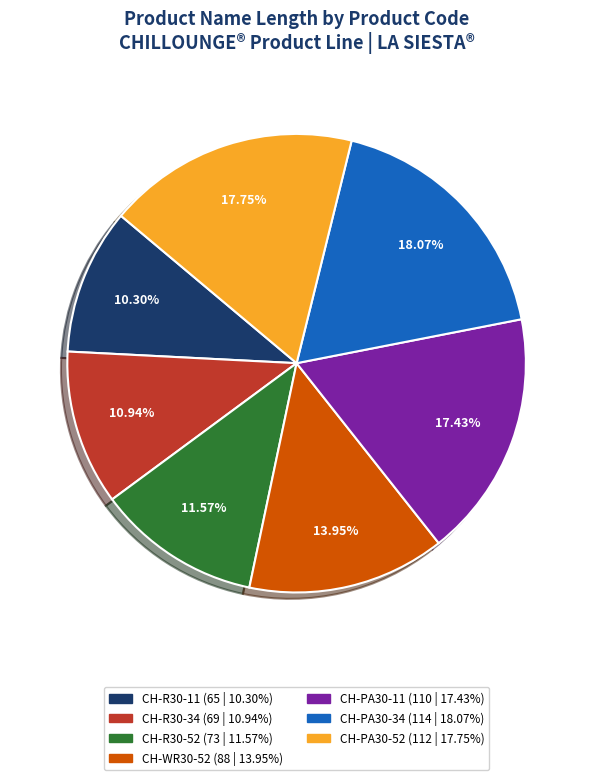

Approximately how many times larger is the value at CH-PA30-11 compared to CH-R30-52?

1.5